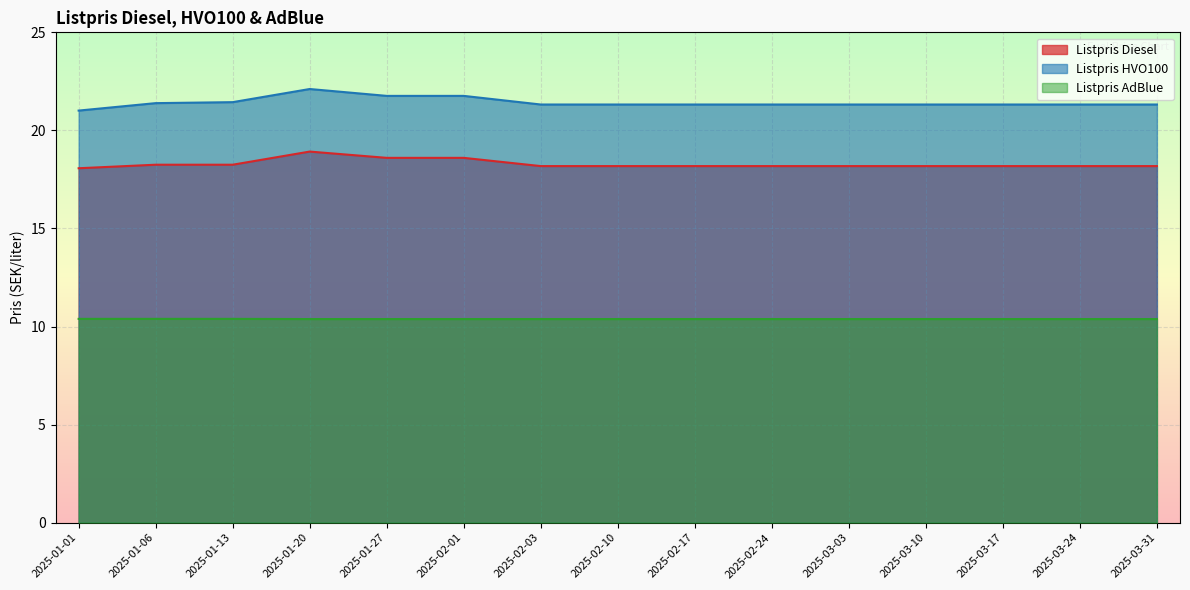

The value of Listpris HVO100 at 2025-03-31 is 8.0. True or false?

False